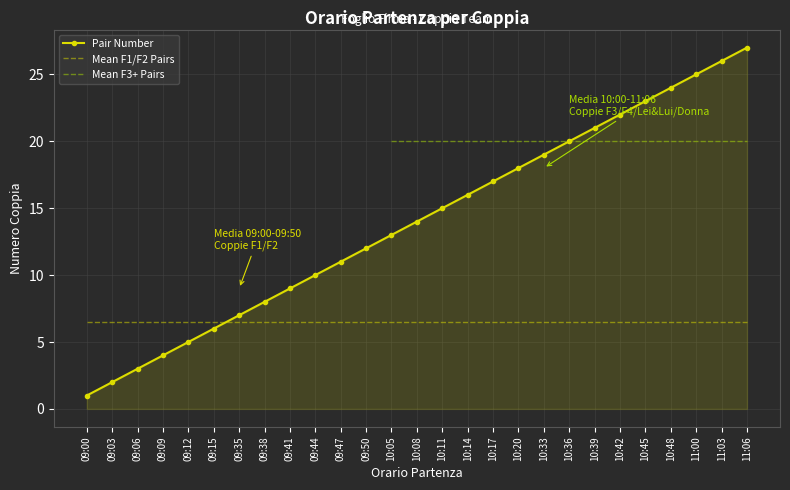

The value at 09:12 is 2. True or false?

False